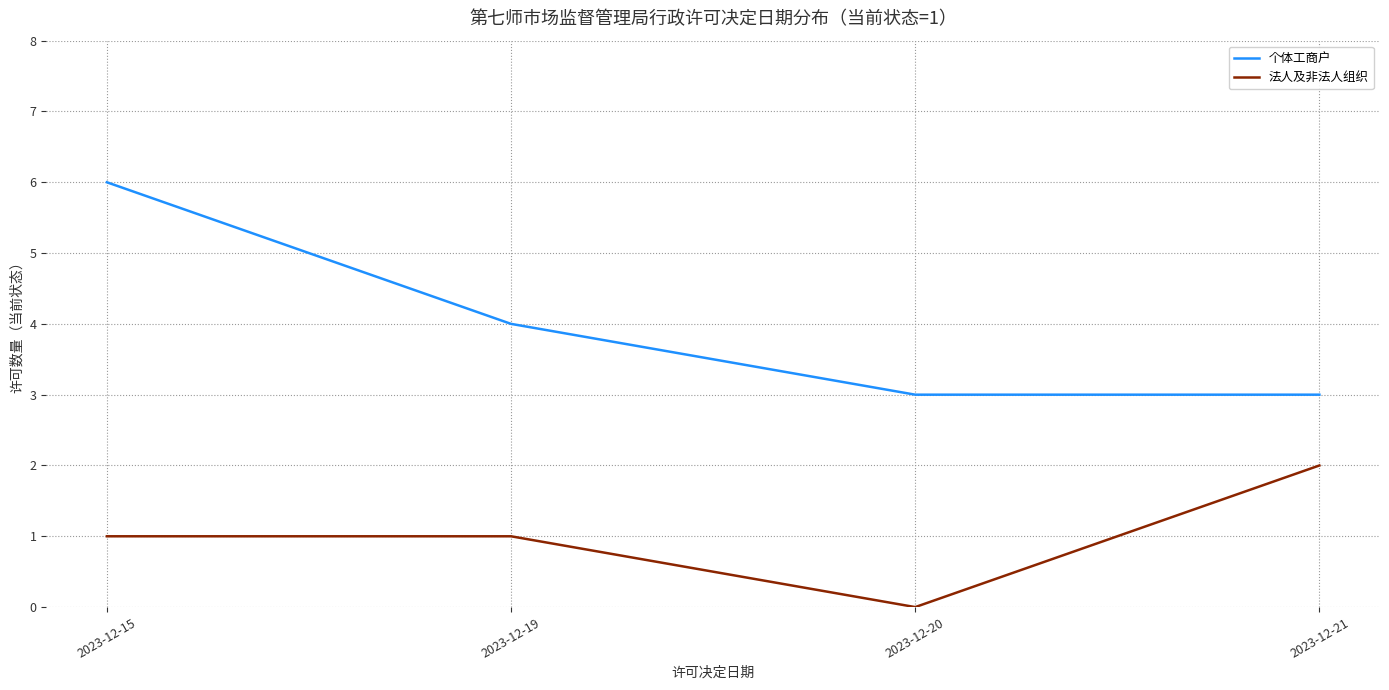

Rank the series at 2023-12-20 from highest to lowest value.

个体工商户, 法人及非法人组织